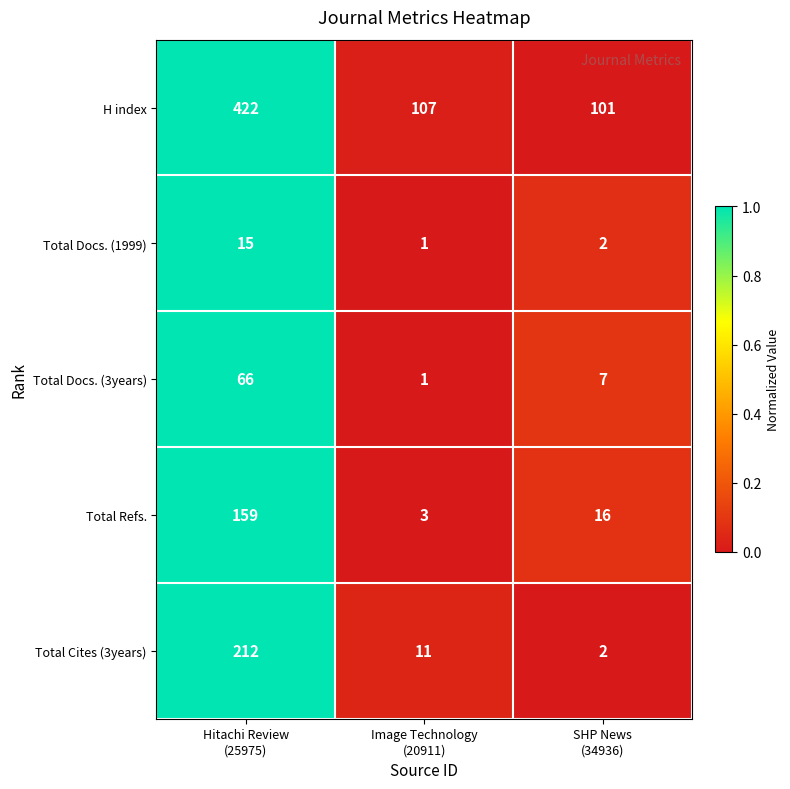

Which series has the largest range (max minus min)?

H index